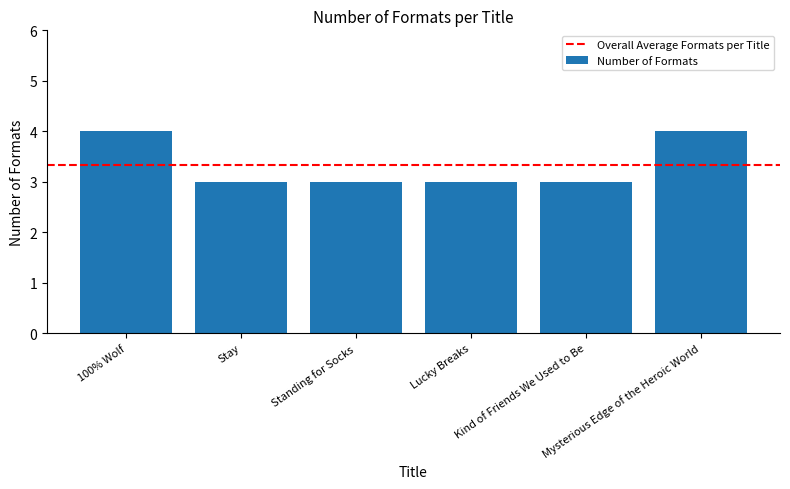

What is the value of the 1st bar from the left?

4